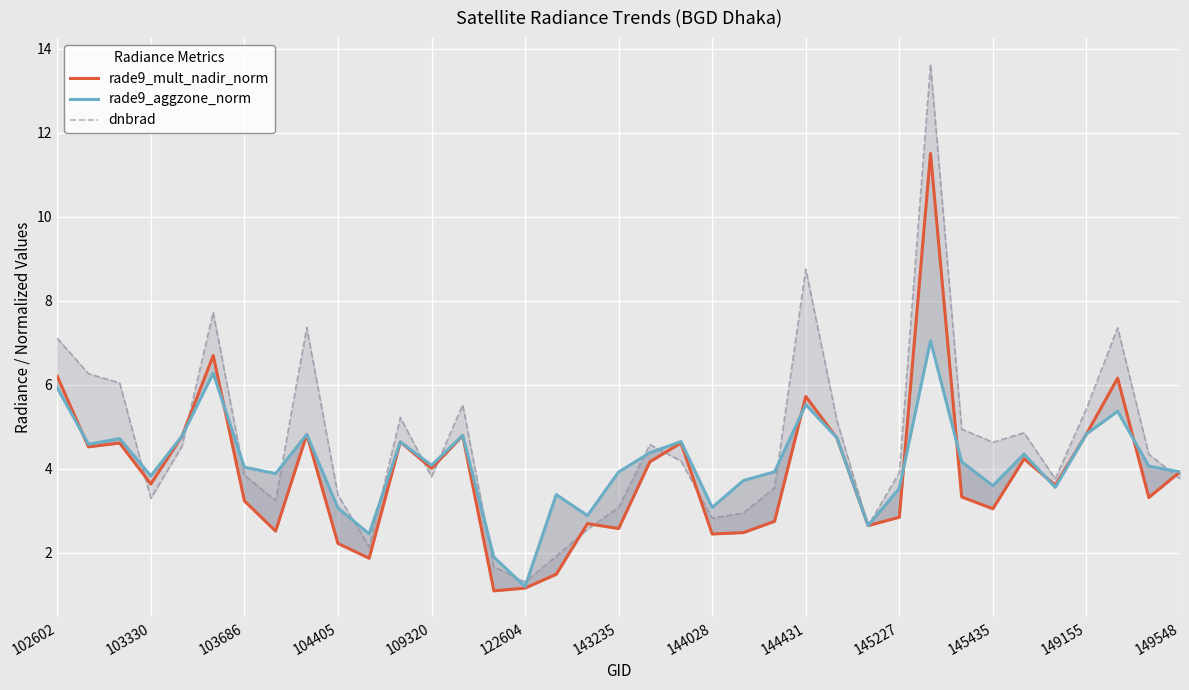

What is the average value of the rade9_aggzone_norm series?

4.1